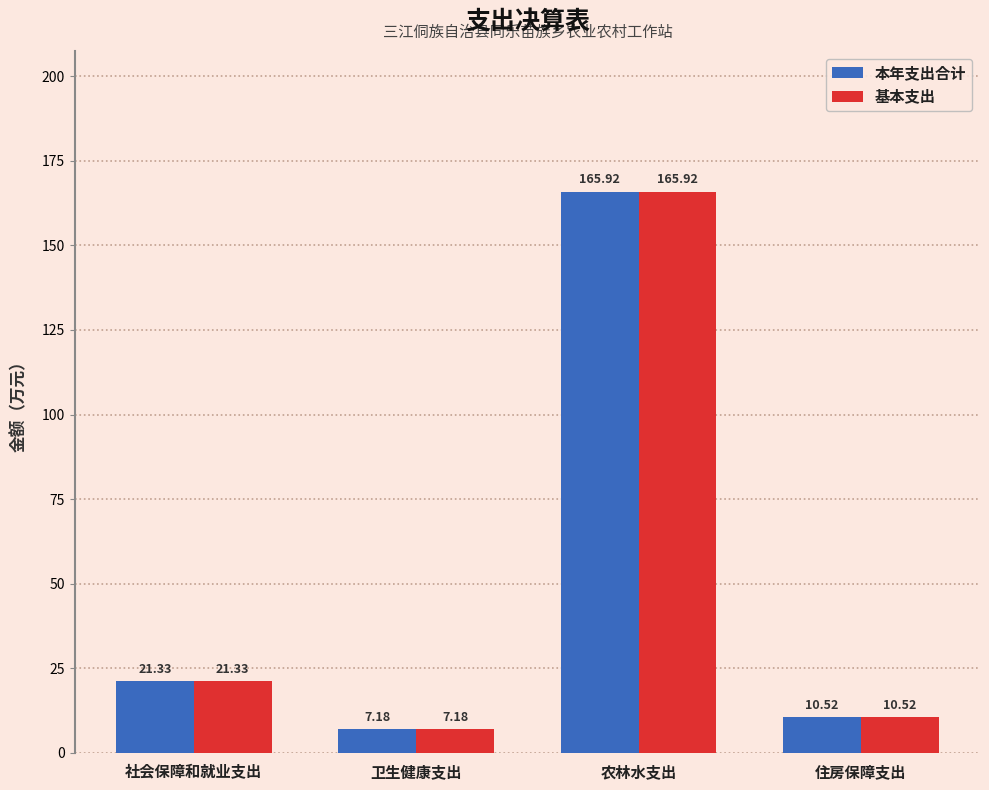

Is it true that 本年支出合计 equals 9.9 at 社会保障和就业支出?

False